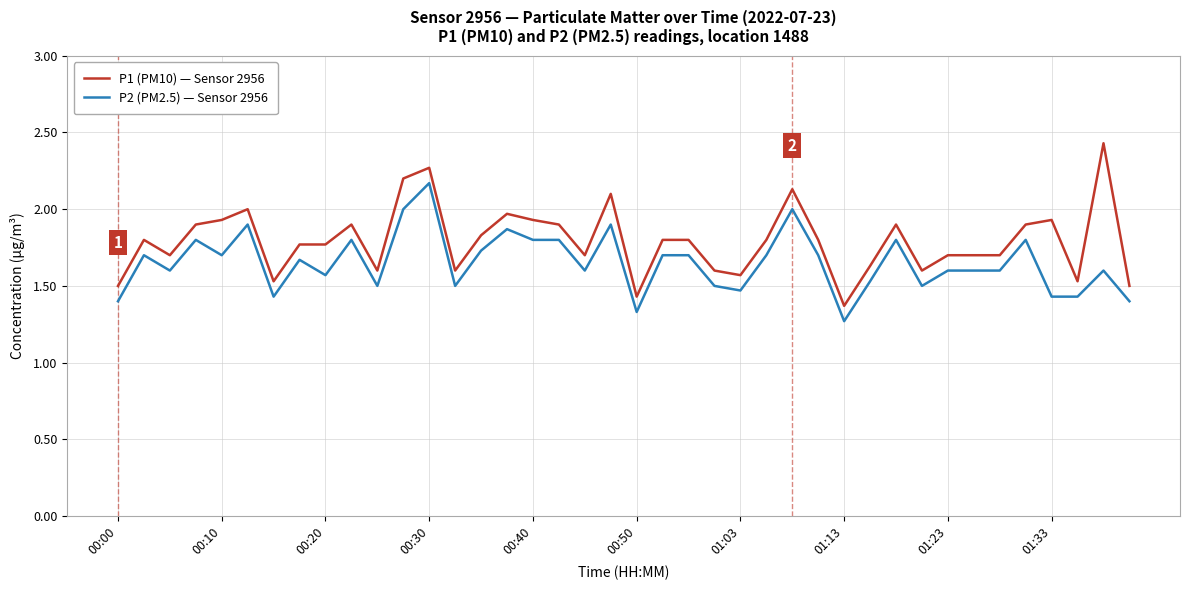

List the series in order of their overall mean, highest first.

P1 (PM10) — Sensor 2956, P2 (PM2.5) — Sensor 2956